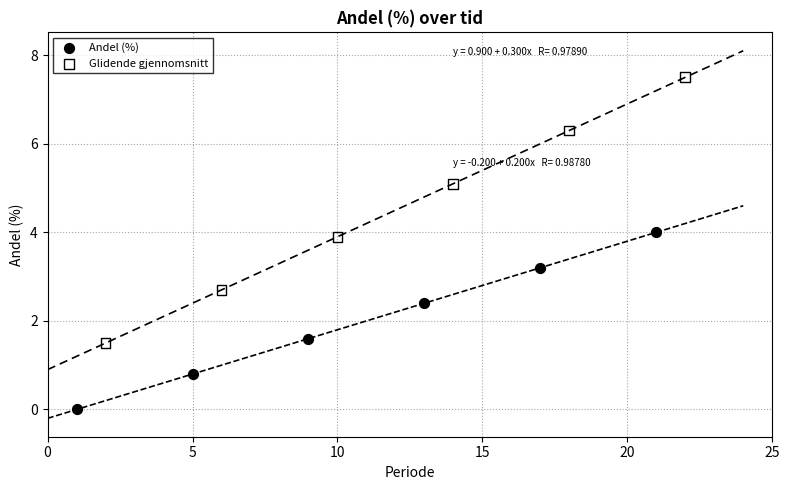

Which series reaches the maximum Y coordinate?

Glidende gjennomsnitt